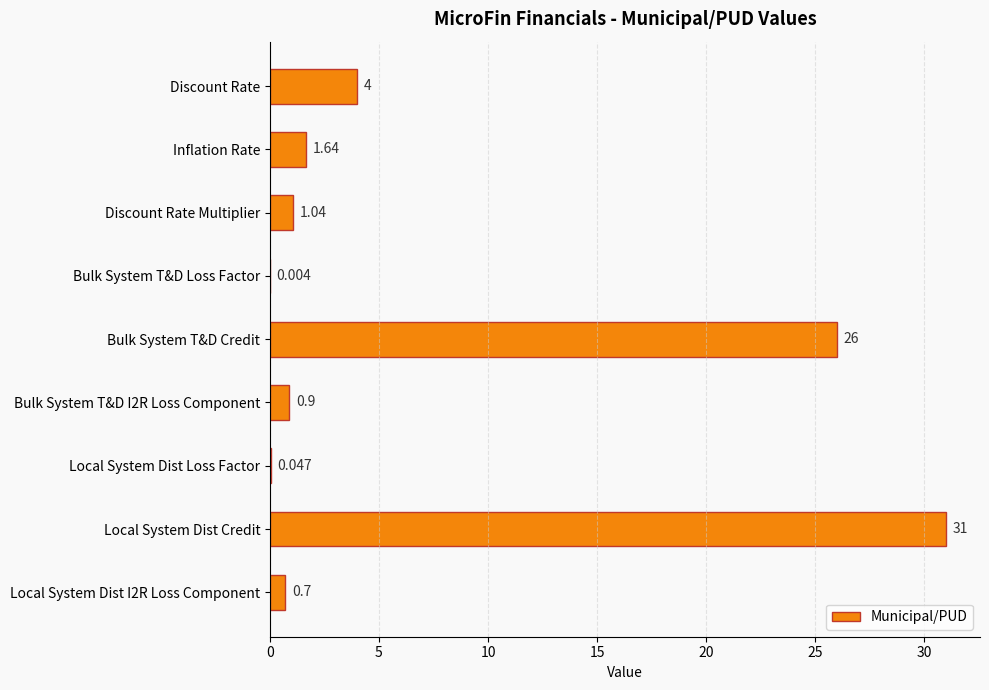

At which category does the chart reach its peak across all series?

Local System Dist Credit